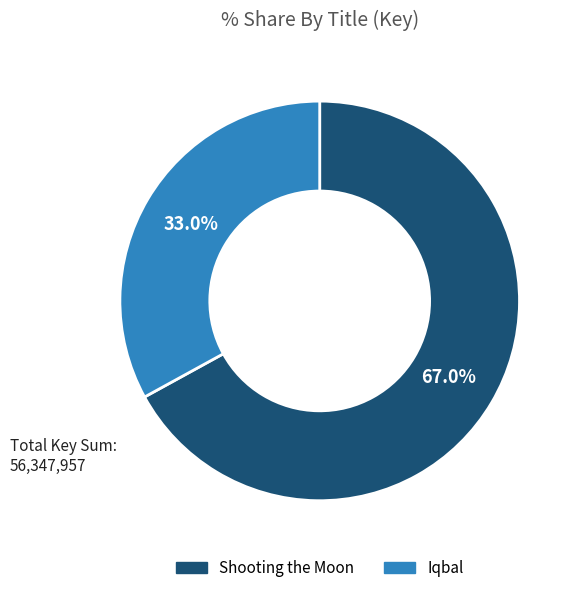

Between Shooting the Moon and Iqbal, which is larger?

Shooting the Moon